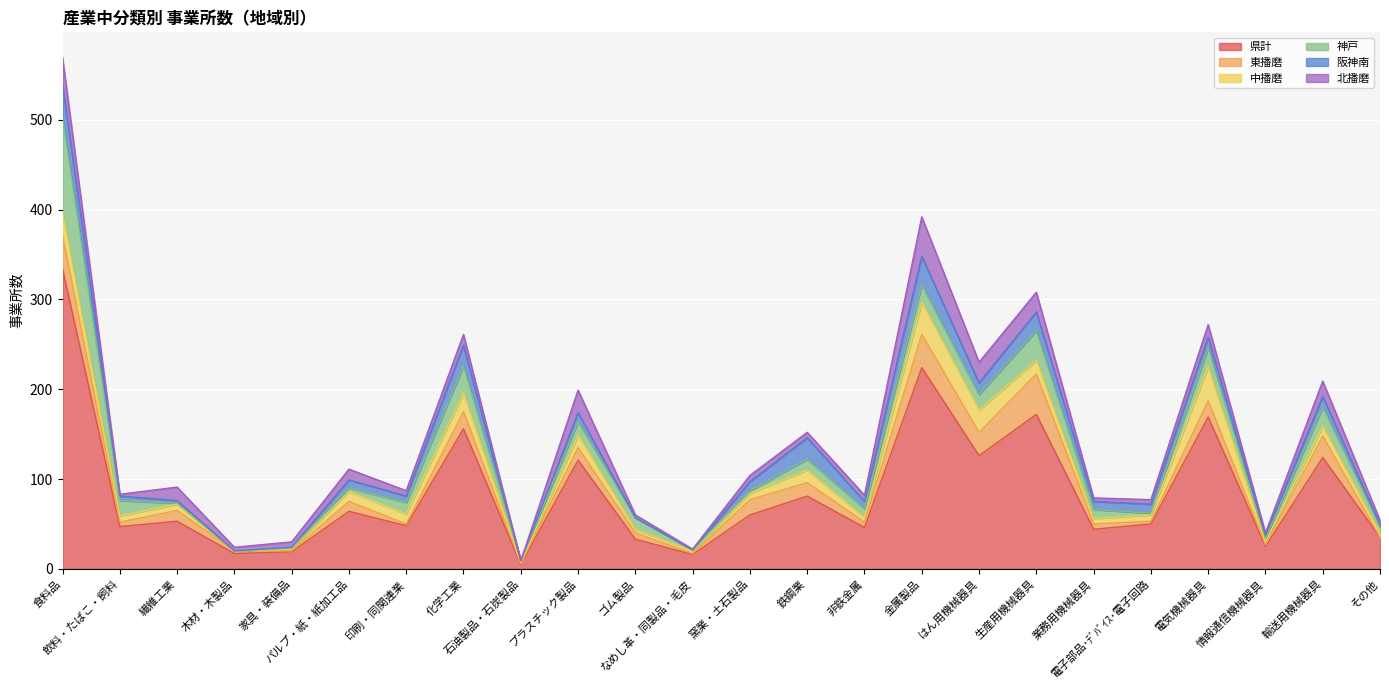

Which series ends up on top after the final intersection of 阪神南 and 神戸?

神戸